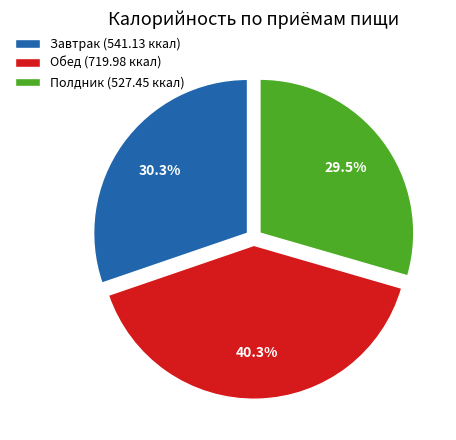

Is there a majority slice in this chart?

No